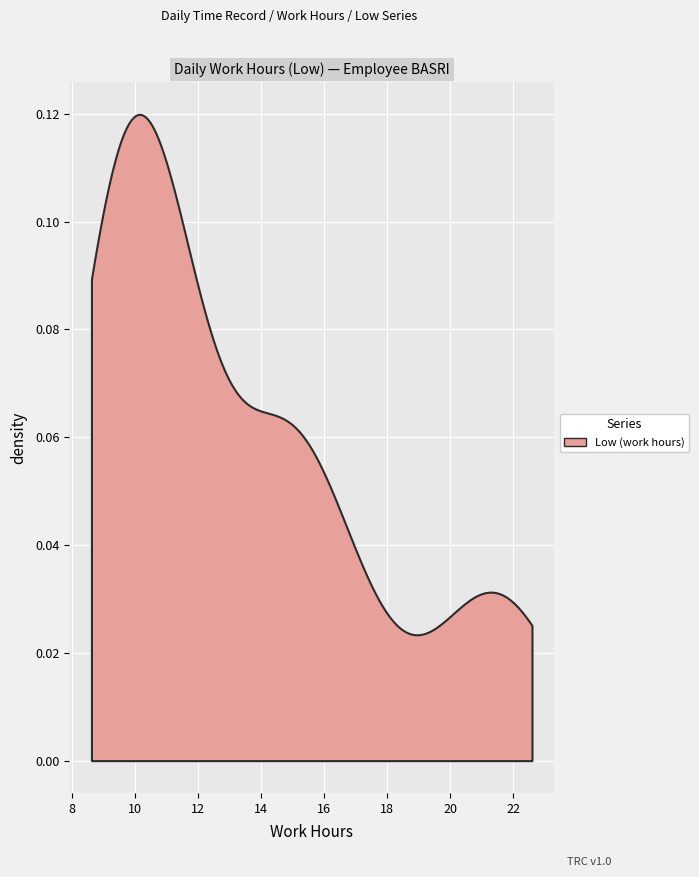

How many series are shown in this chart?

1